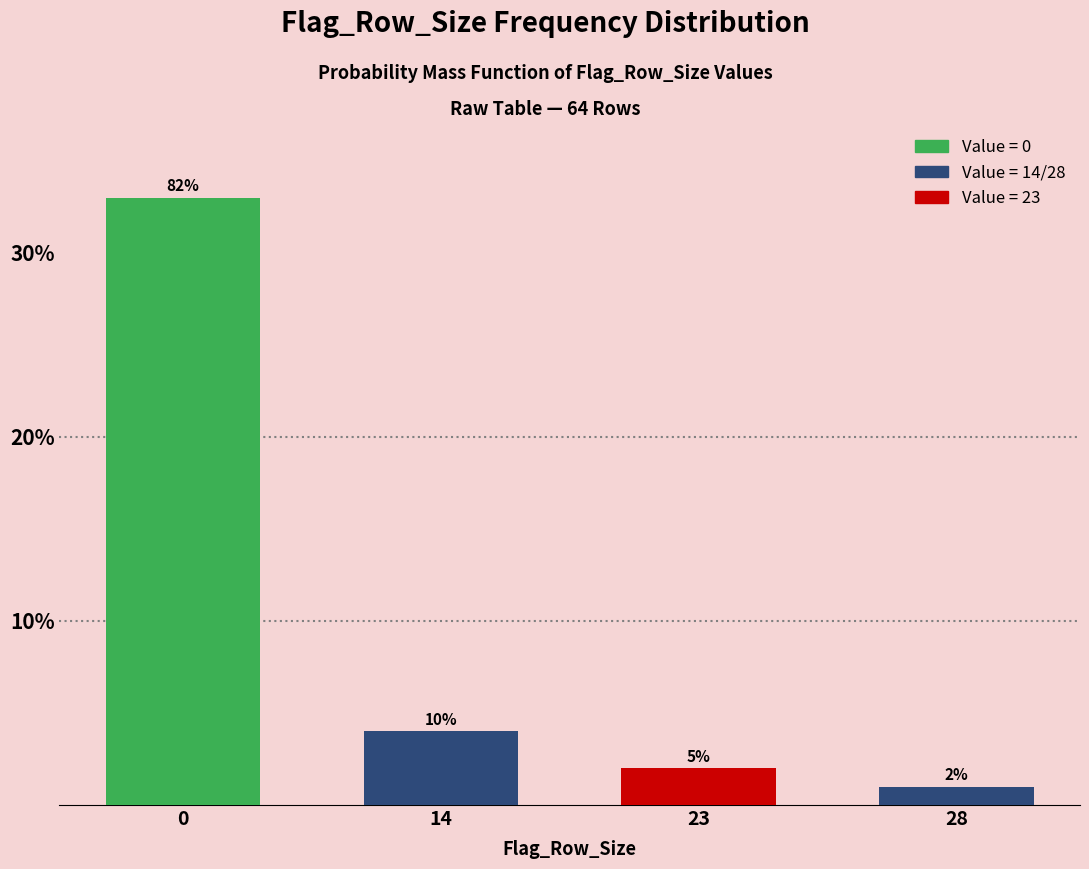

How many bars are there in total?

4